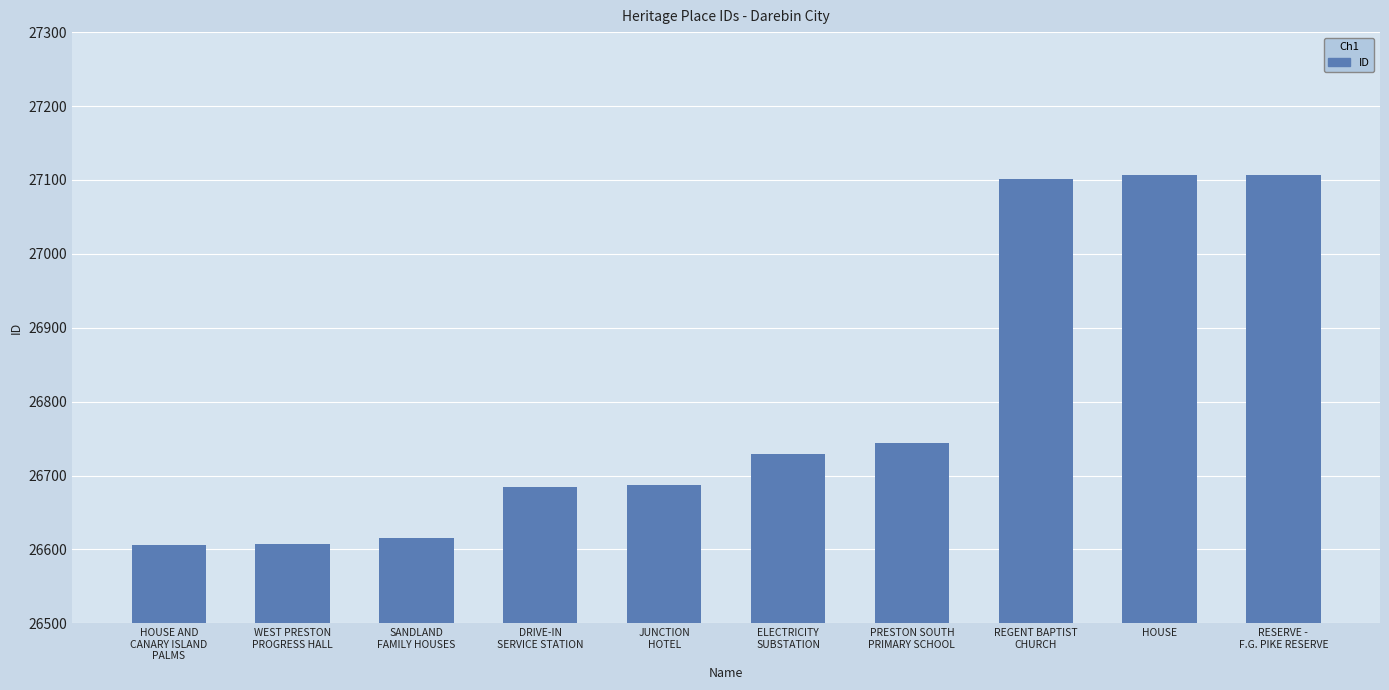

What is the label of the 3rd bar from the right?

REGENT BAPTIST
CHURCH